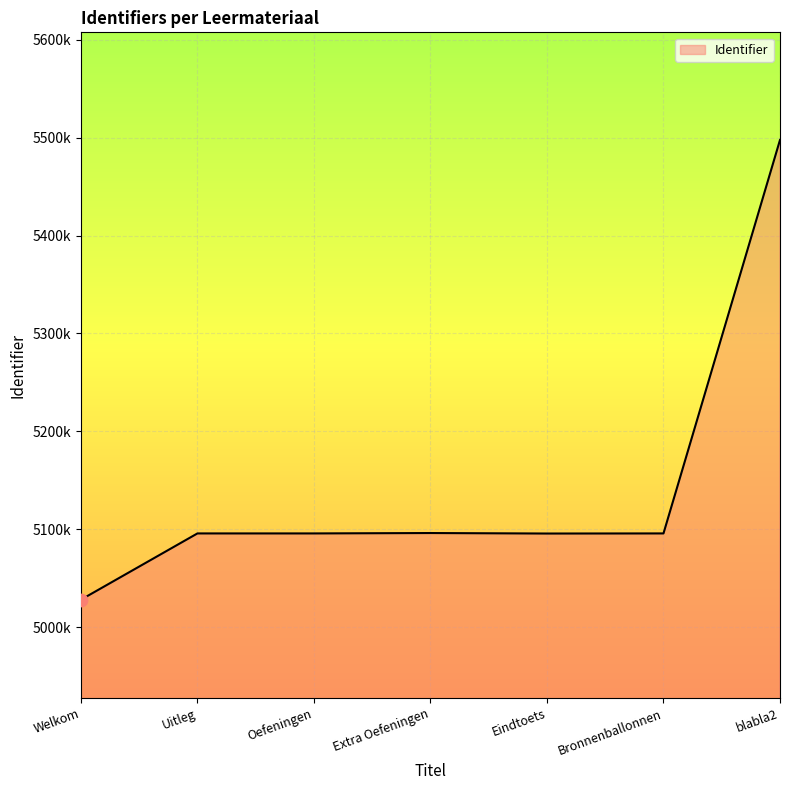

Approximately how many times larger is the value at Oefeningen compared to Bronnenballonnen?

1.0